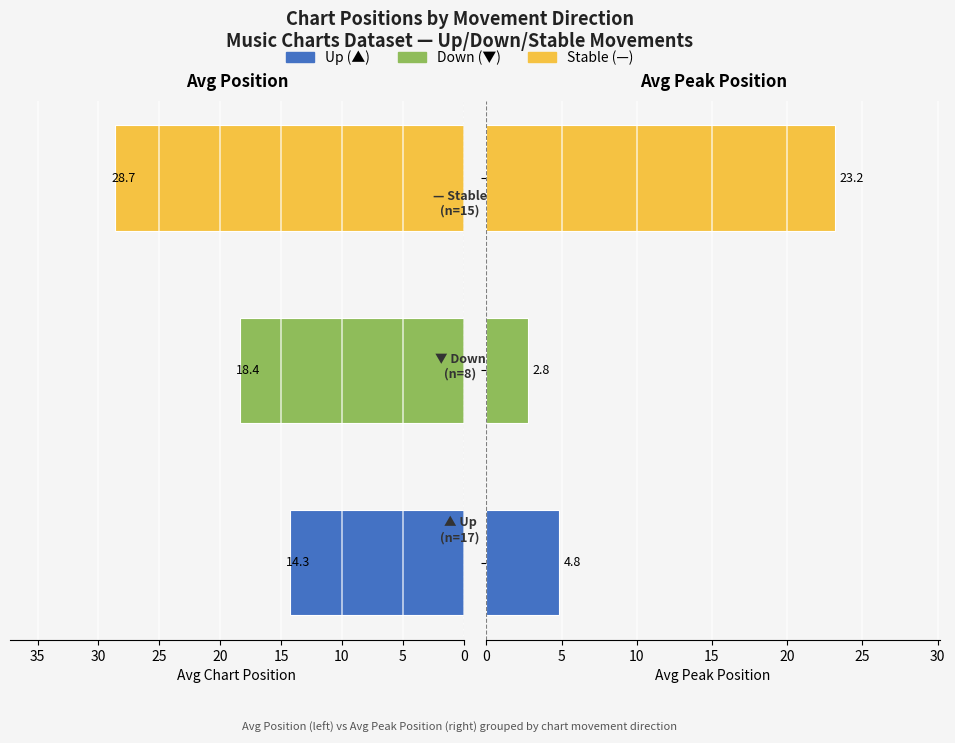

Reading left to right, list all the values displayed in this chart.

Avg Position: 0=14.3	5=18.4	10=28.7
Avg Peak Position: 0=4.8	5=2.8	10=23.2